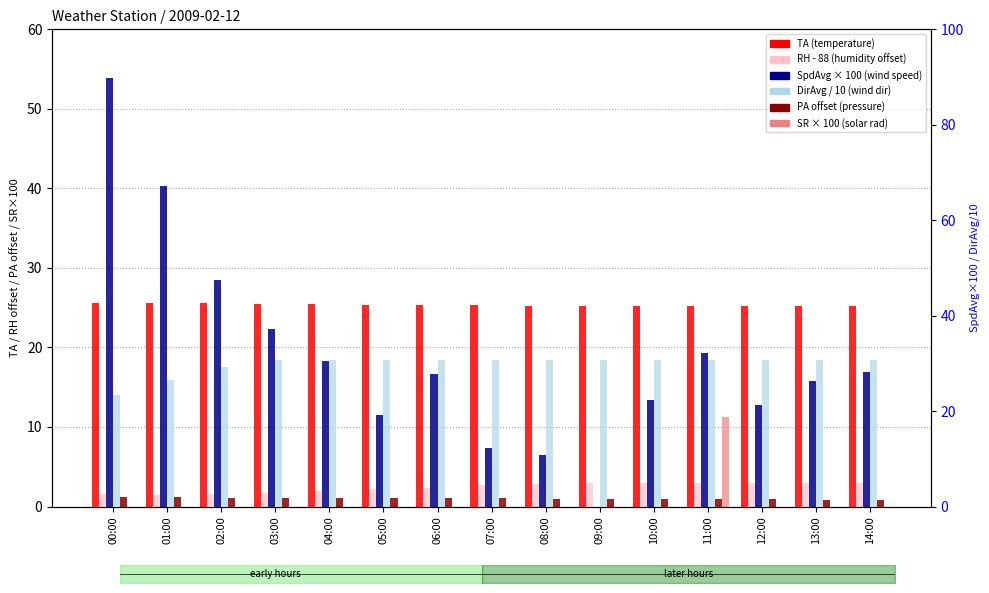

What is the difference between the maximum and minimum values in the PA (offset) series?

0.3